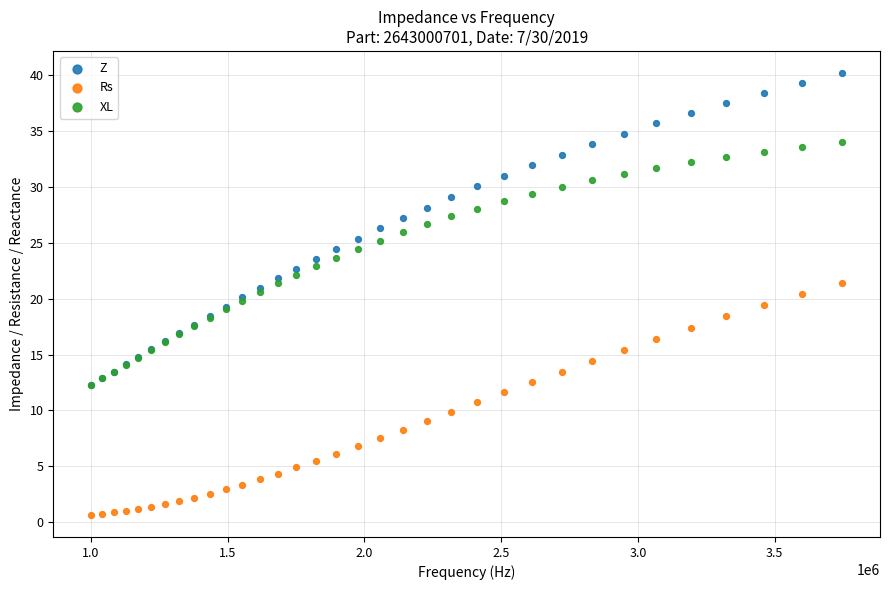

Which series reaches the maximum Y coordinate?

Z